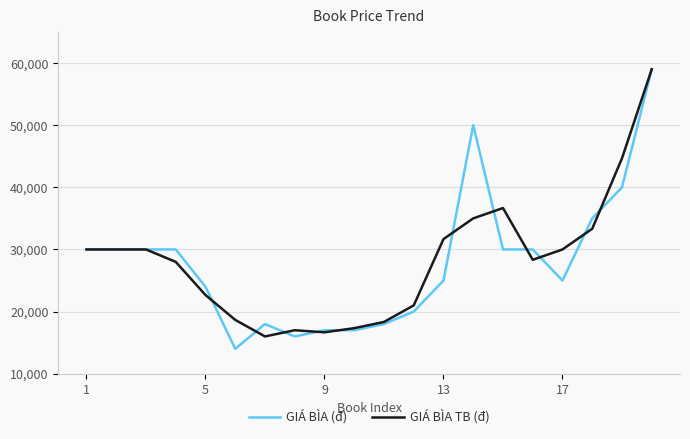

What is the greatest value displayed?

59000.0